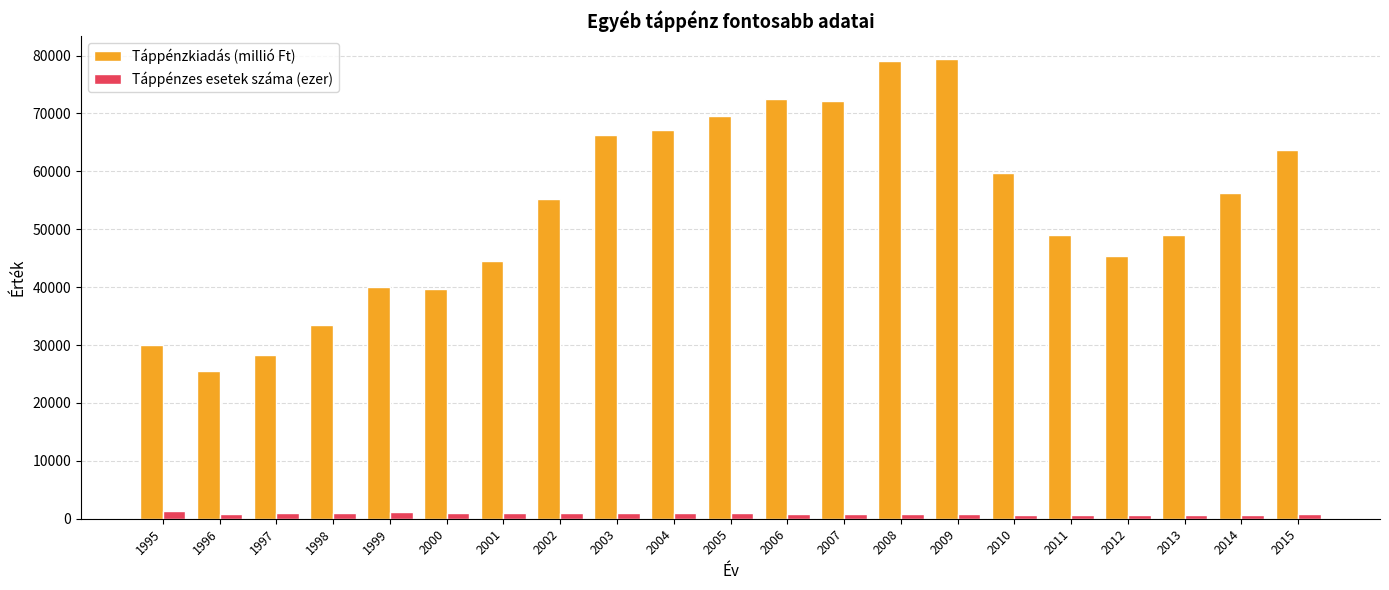

At how many categories does at least one series exceed 17285?

21